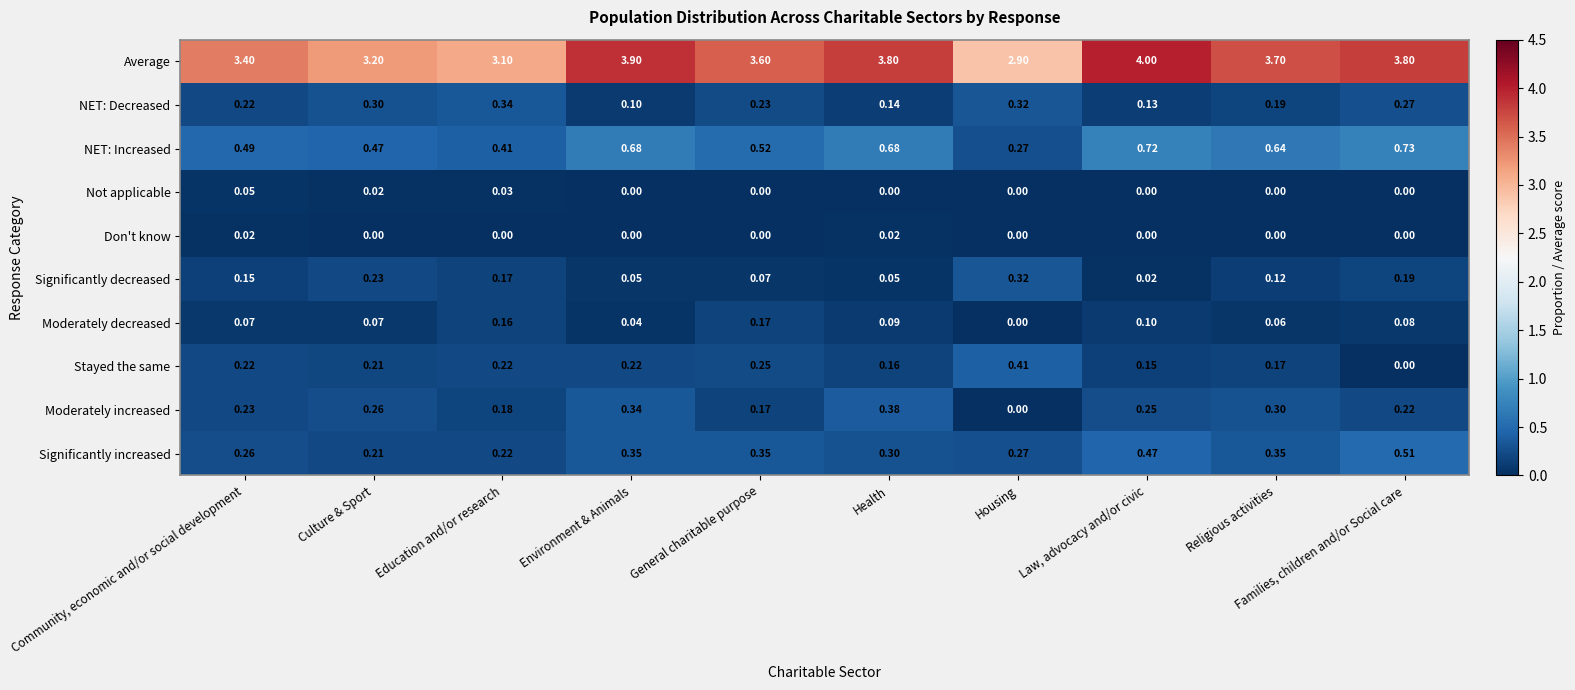

Between Education and/or research and Health, which series saw the biggest shift?

Average